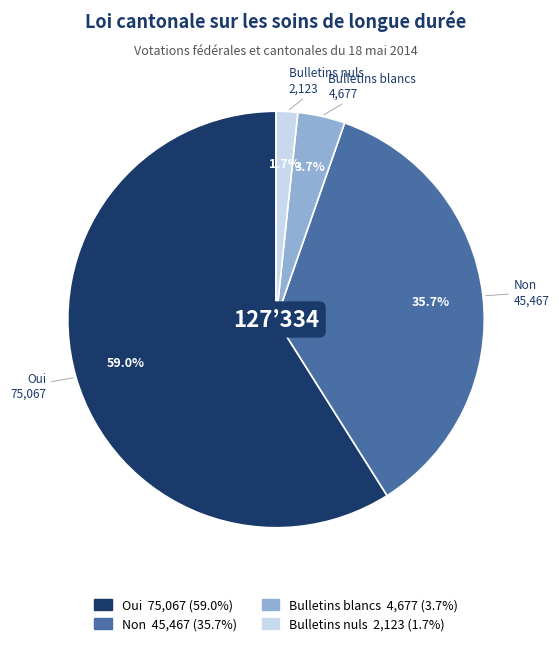

What percentage is NOT represented by Bulletins blancs?

96.3%